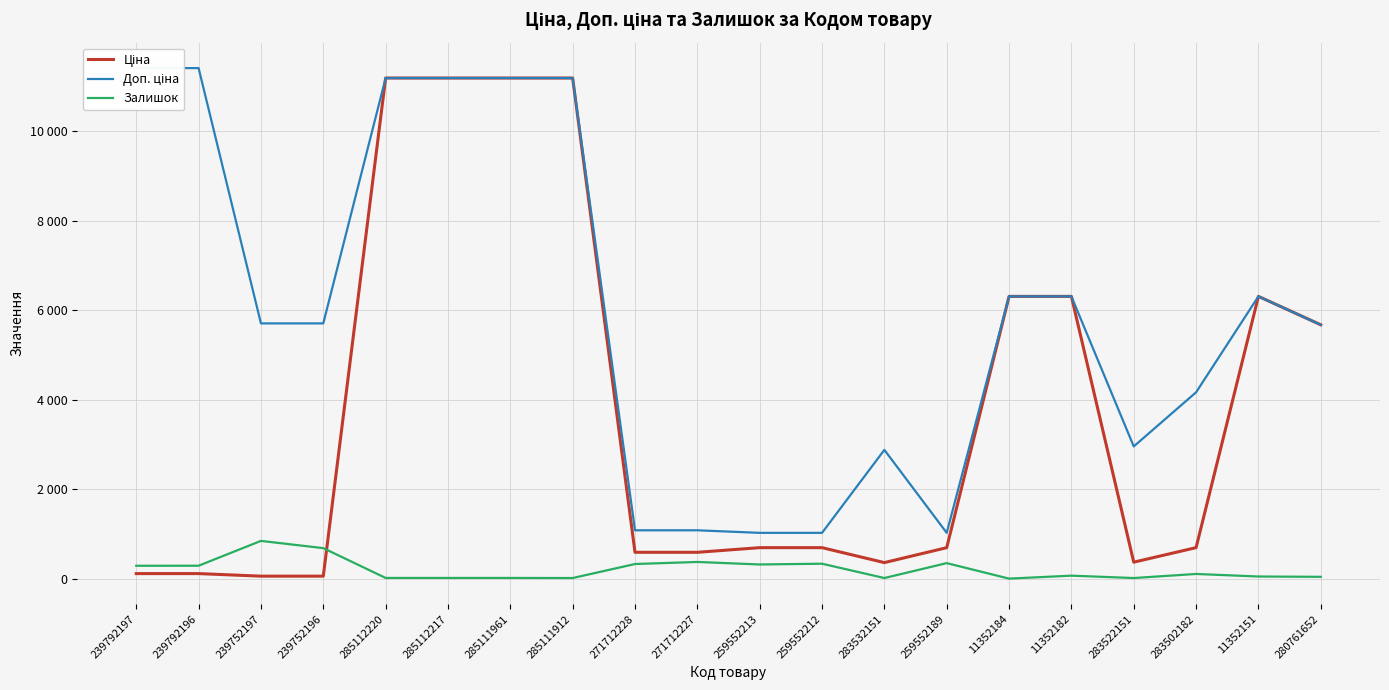

What is the difference between the highest and lowest values at 271712228?

753.7